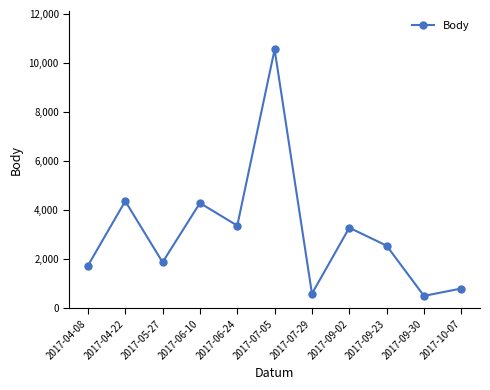

What is the label of the 11th point from the left?

2017-10-07